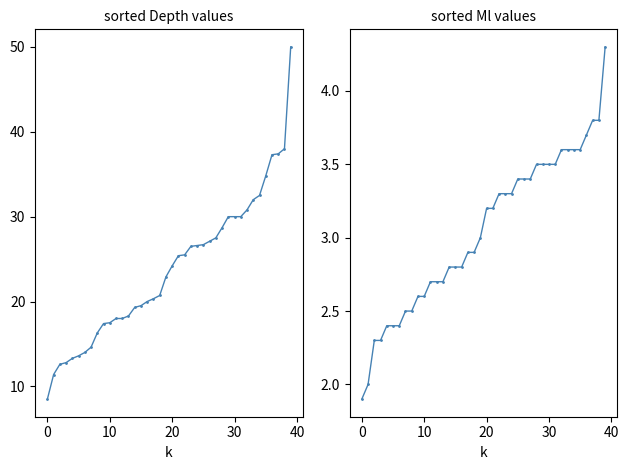

True or false: Depth and Ml cross at least once.

False